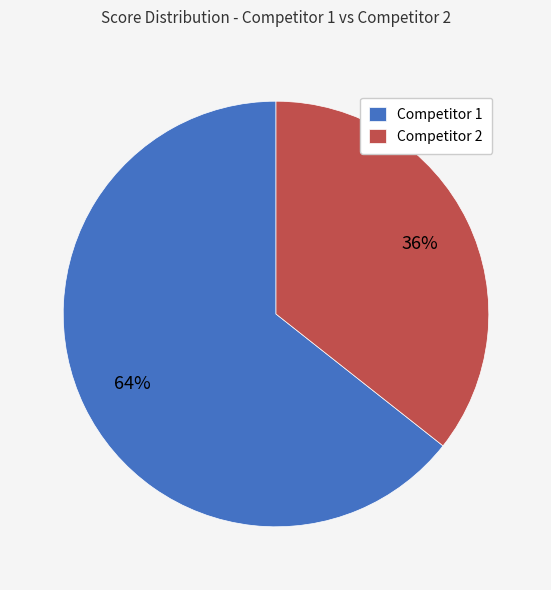

Which slice is the smallest?

Competitor 2